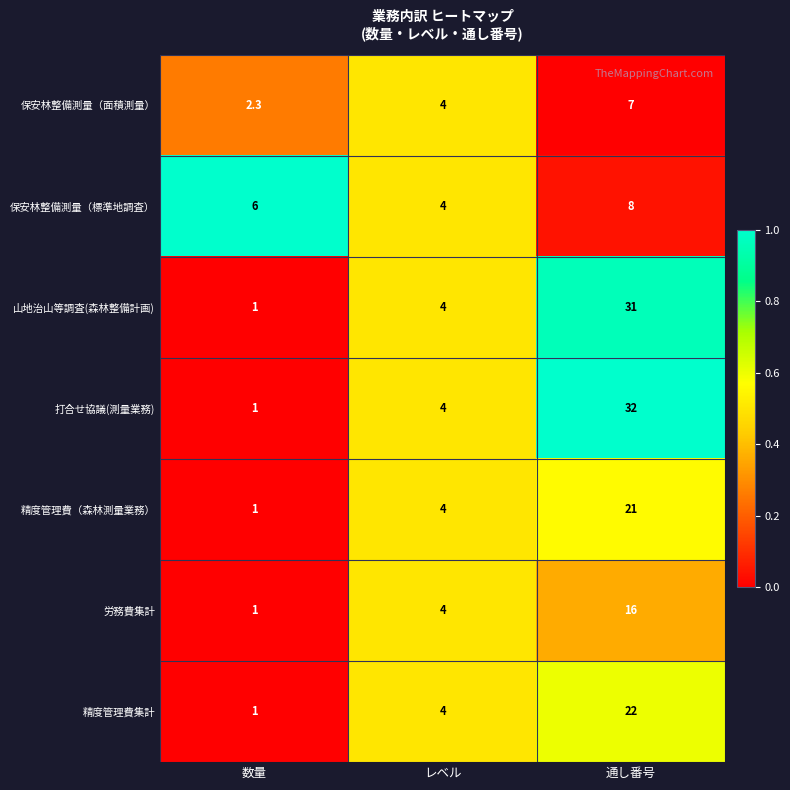

What is the spread (max minus min) of values at 通し番号?

25.0